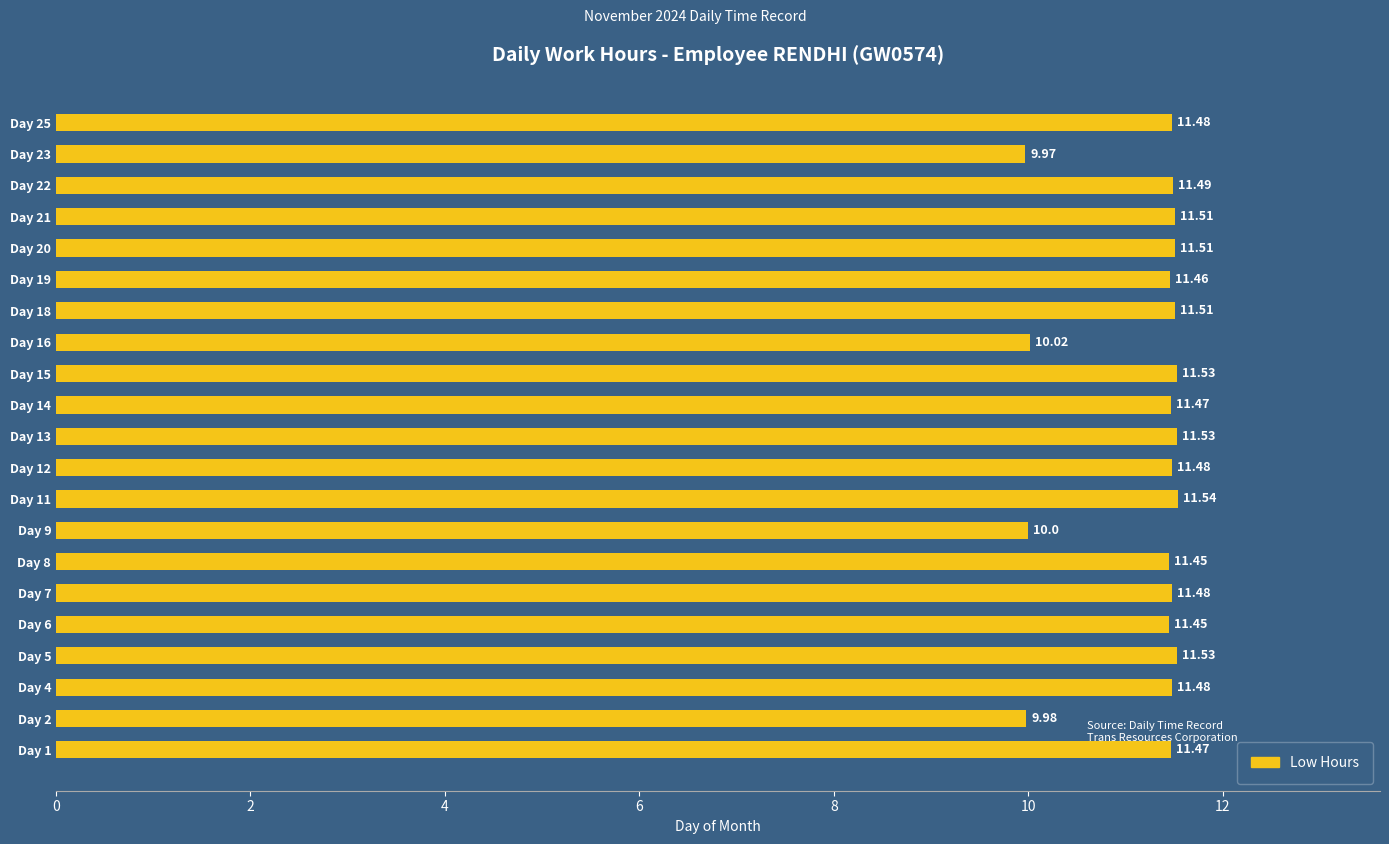

What is the average value?

11.2